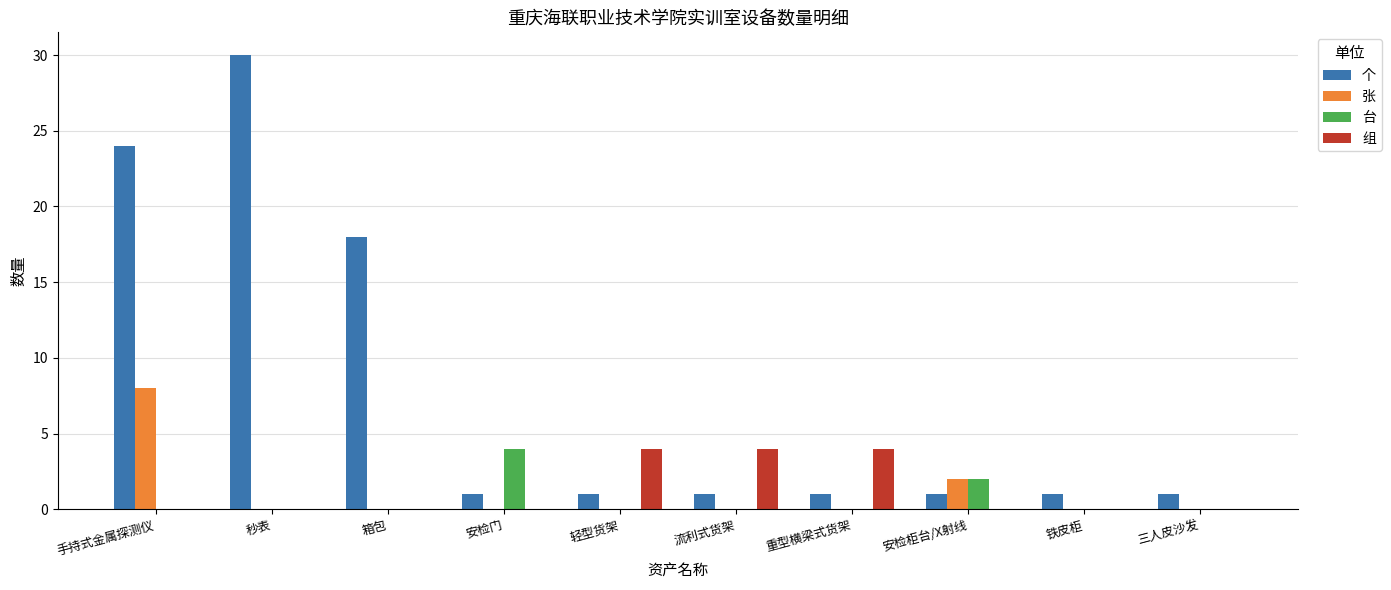

Reading left to right, extract all data points from this chart.

个: 手持式金属探测仪=24	秒表=30	箱包=18	安检门=1	轻型货架=1	流利式货架=1	重型横梁式货架=1	安检柜台/X射线=1	铁皮柜=1	三人皮沙发=1
张: 手持式金属探测仪=8	秒表=0	箱包=0	安检门=0	轻型货架=0	流利式货架=0	重型横梁式货架=0	安检柜台/X射线=2	铁皮柜=0	三人皮沙发=0
台: 手持式金属探测仪=0	秒表=0	箱包=0	安检门=4	轻型货架=0	流利式货架=0	重型横梁式货架=0	安检柜台/X射线=2	铁皮柜=0	三人皮沙发=0
组: 手持式金属探测仪=0	秒表=0	箱包=0	安检门=0	轻型货架=4	流利式货架=4	重型横梁式货架=4	安检柜台/X射线=0	铁皮柜=0	三人皮沙发=0